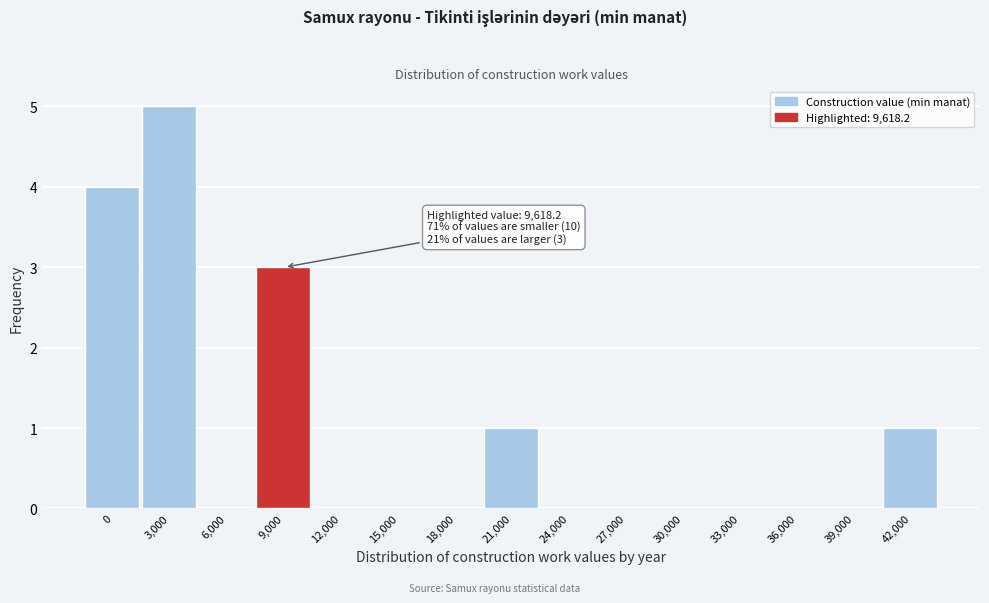

Reading left to right, transcribe all the data shown in this chart.

0=4	3,000=5	6,000=0	9,000=3	12,000=0	15,000=0	18,000=0	21,000=1	24,000=0	27,000=0	30,000=0	33,000=0	36,000=0	39,000=0	42,000=1